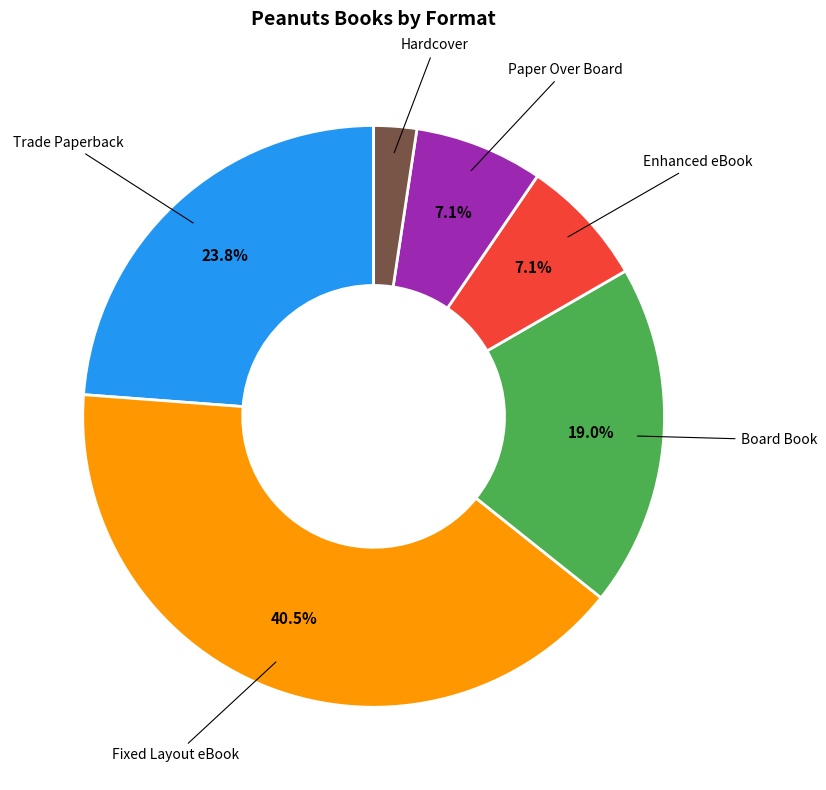

How many slices are in this pie chart?

6